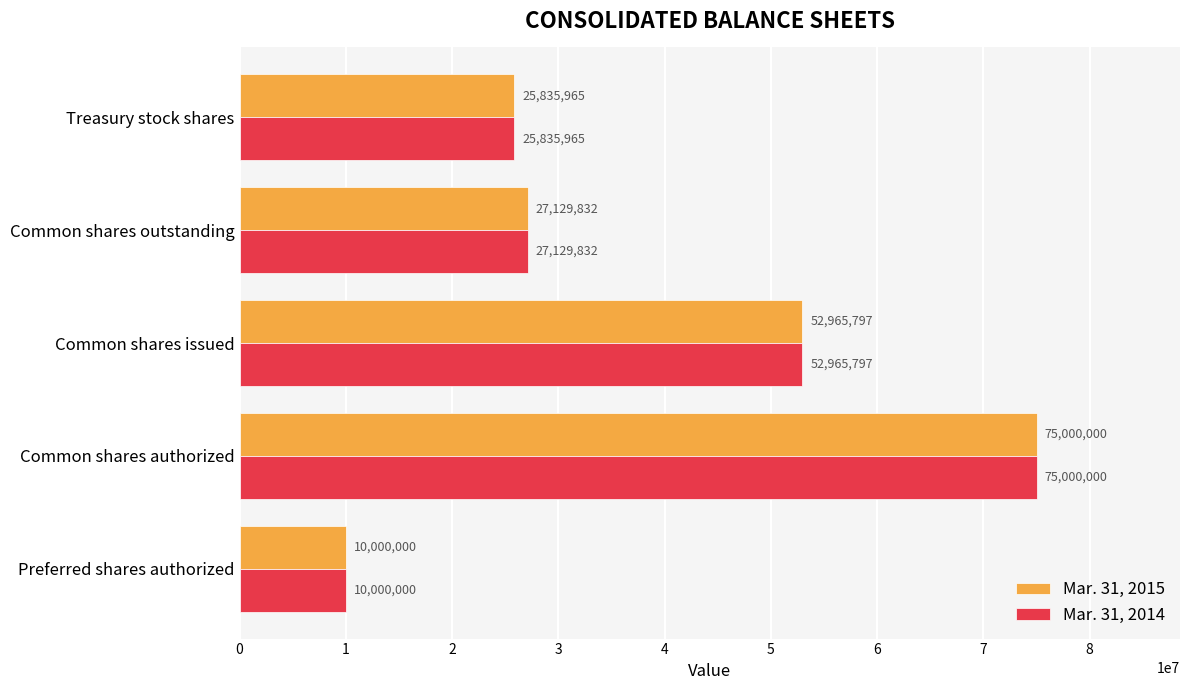

Is the value of Mar. 31, 2014 at Common shares outstanding greater than the value of Mar. 31, 2015 at Common shares authorized?

No